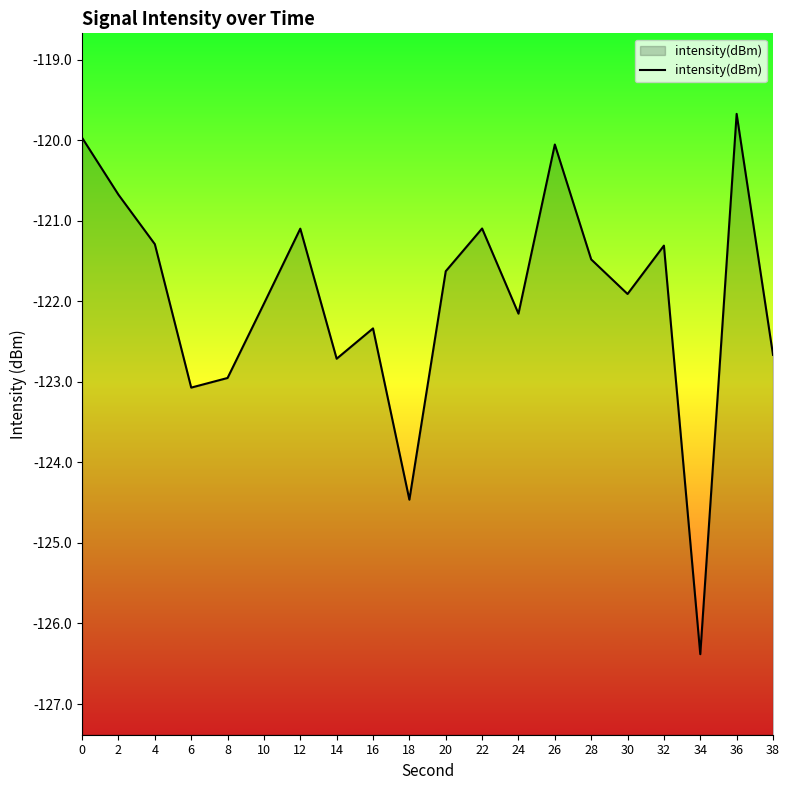

Which label corresponds to the largest value in the chart?

36